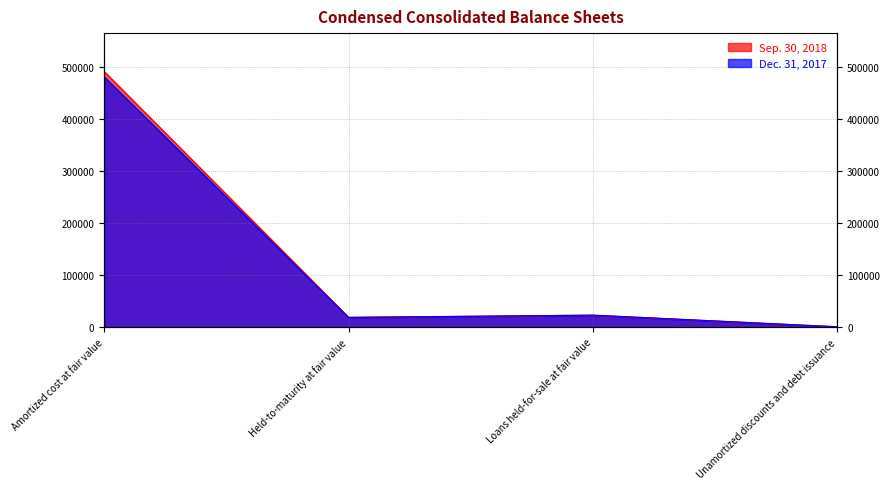

What is the sum of the Dec. 31, 2017 values at Held-to-maturity at fair value and Amortized cost at fair value?

500440